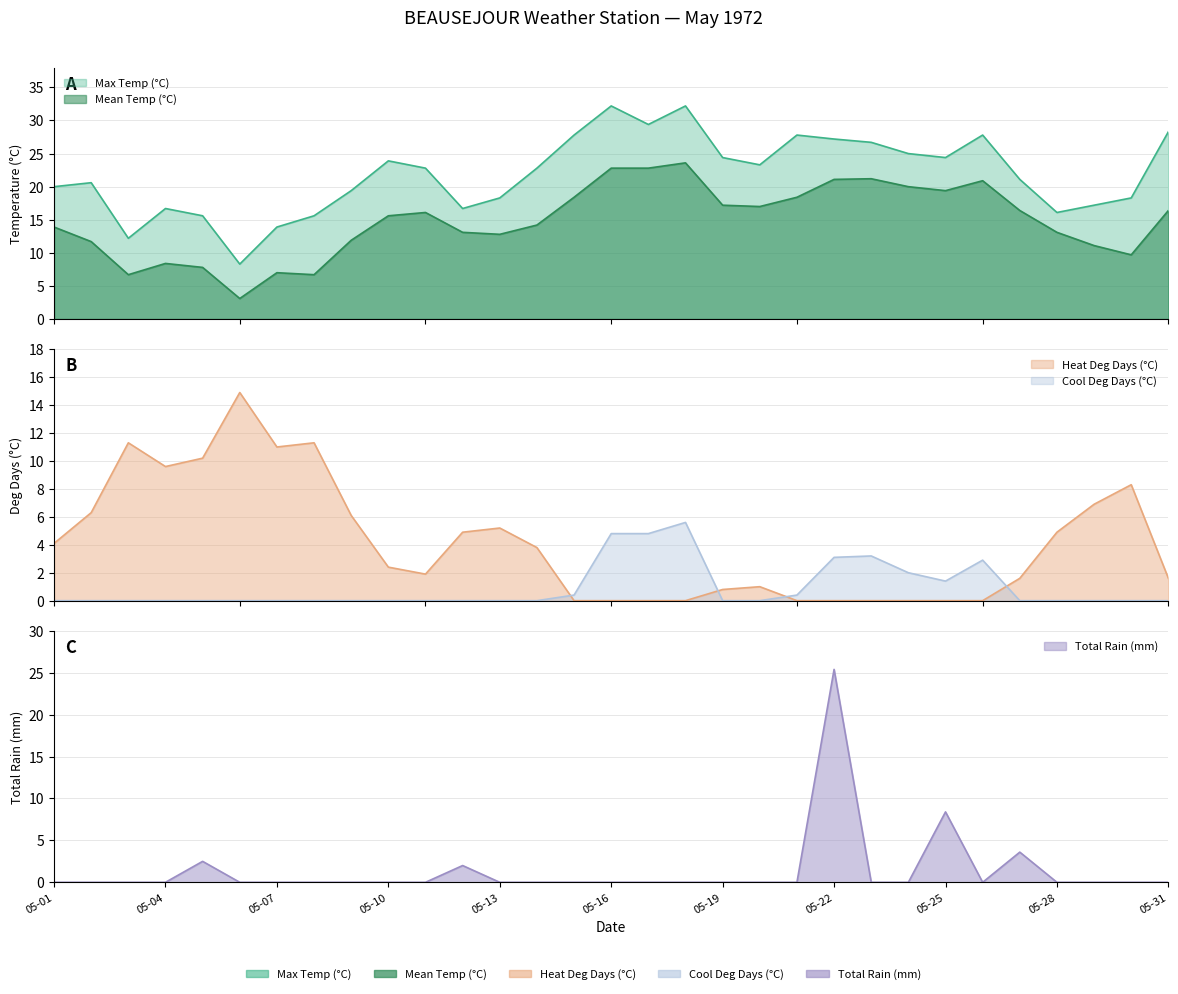

Count the number of categories in the chart.

31